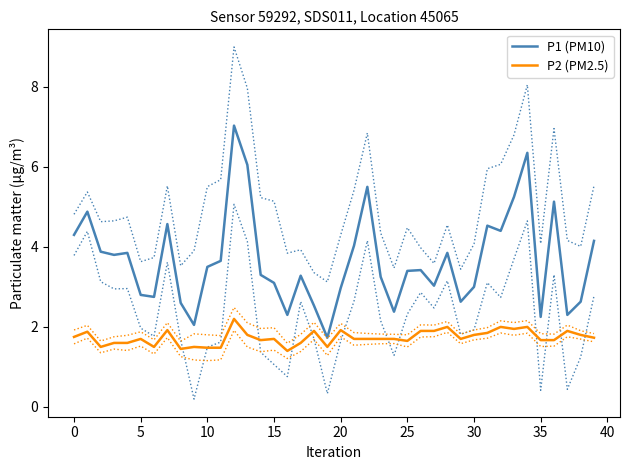

What are all the series names shown in the legend?

P1 (PM10), P2 (PM2.5)